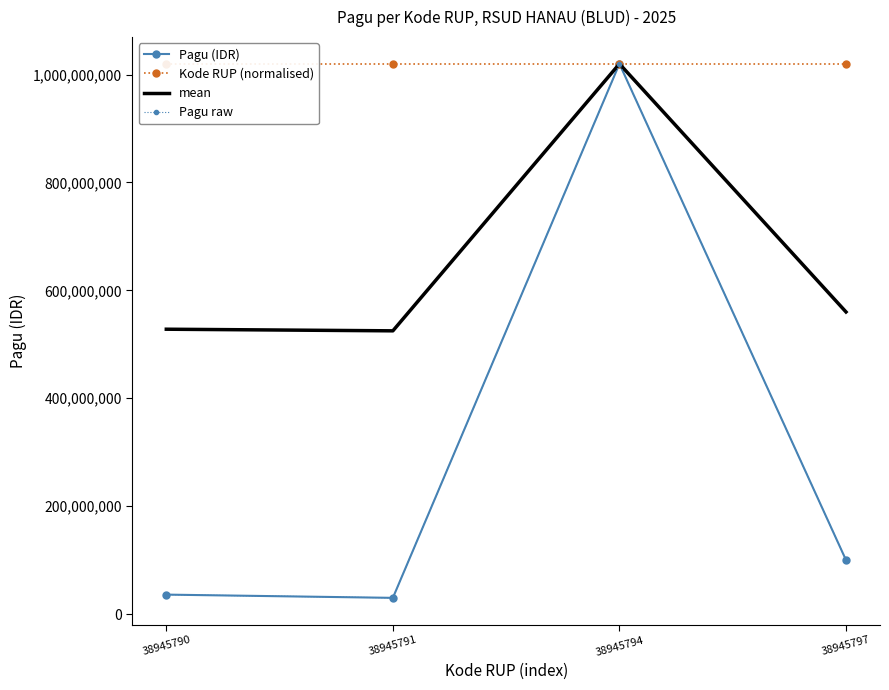

Reading right to left, extract all data points from this chart.

Pagu (IDR): 100000000.0	1020000000.0	30000000.0	36000000.0
Kode RUP (normalised): 1020000000.0	1019999921.4	1019999842.9	1019999816.7
mean: 560000000.0	1019999960.7	524999921.4	527999908.3
Pagu raw: 100000000.0	1020000000.0	30000000.0	36000000.0